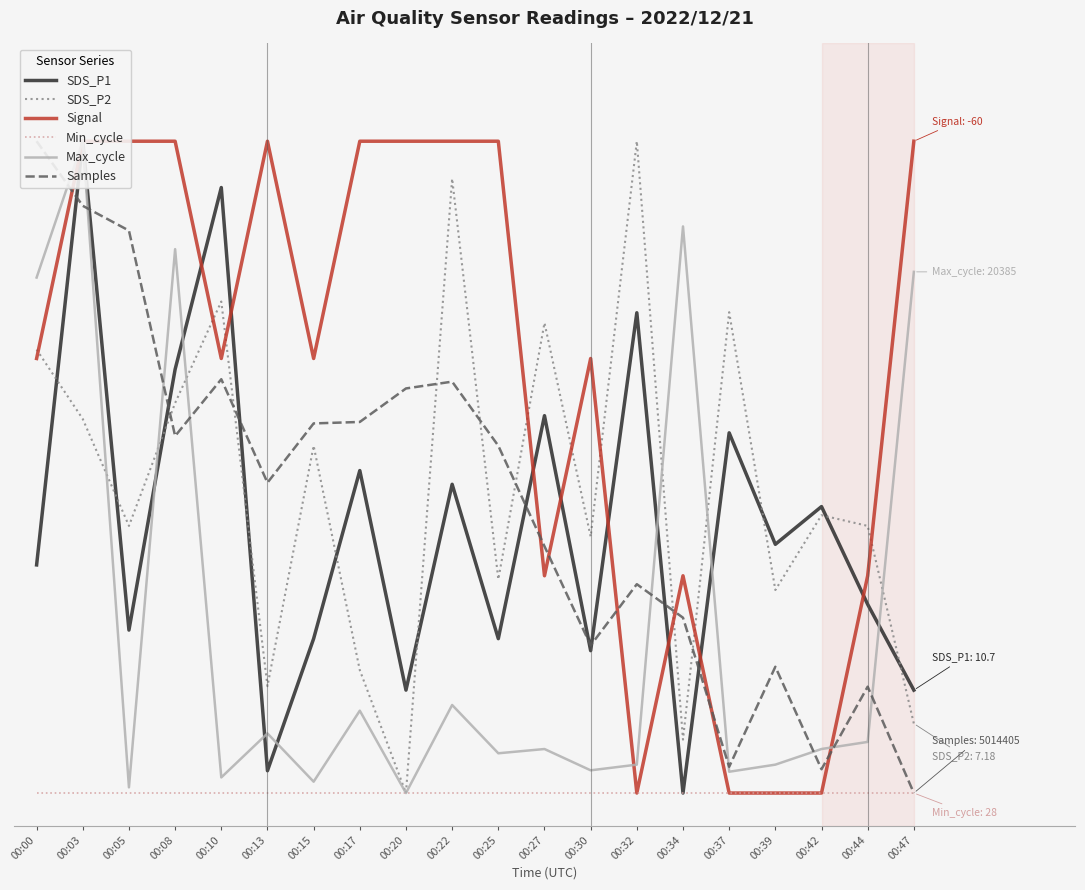

At which category is the sum across all series the highest?

00:03